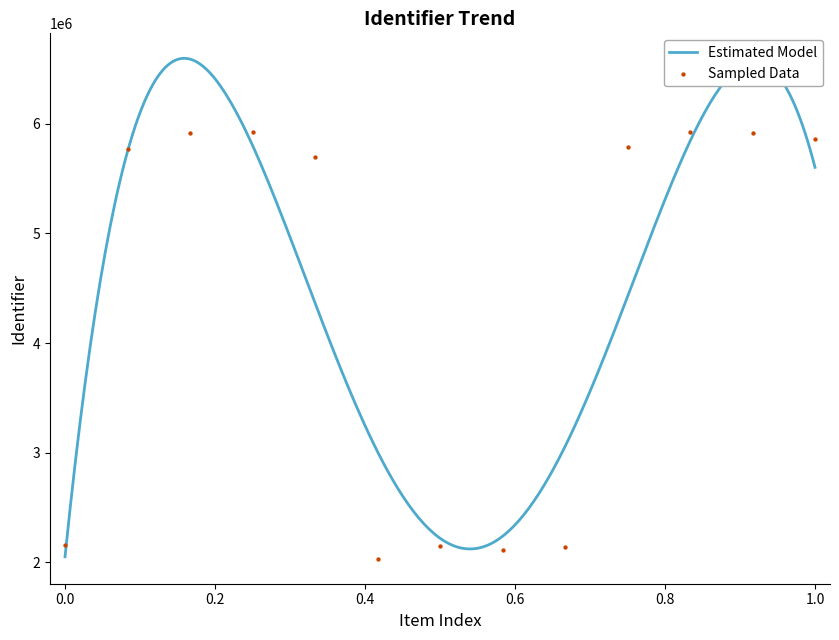

What is the maximum value for Estimated Model?

6596175.0